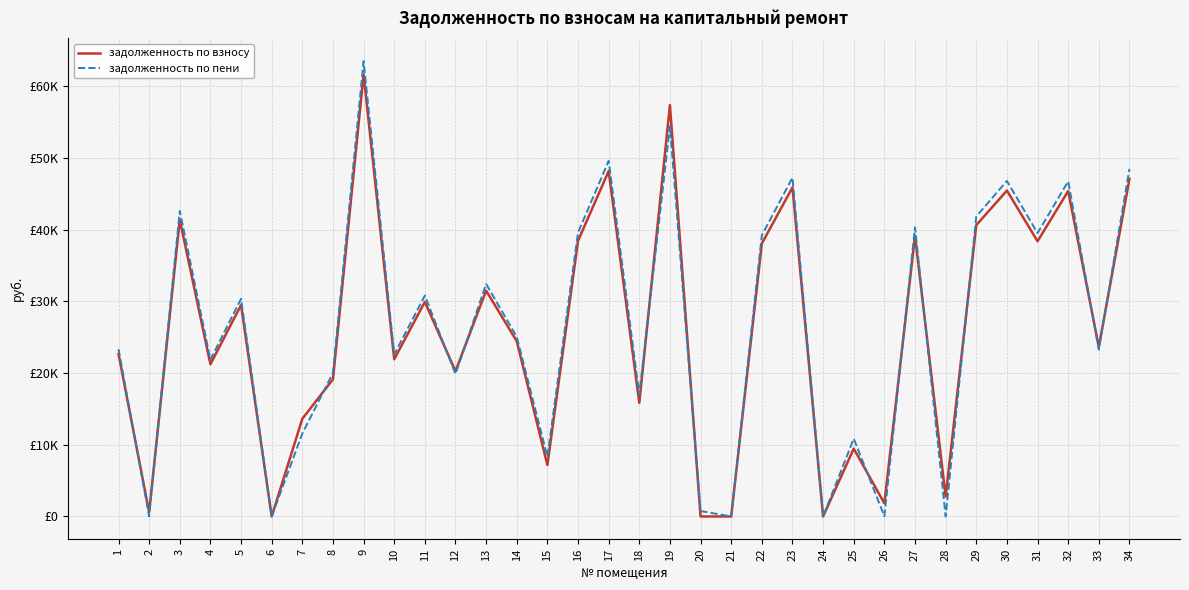

What are all the series names shown in the legend?

задолженность по взносу, задолженность по пени